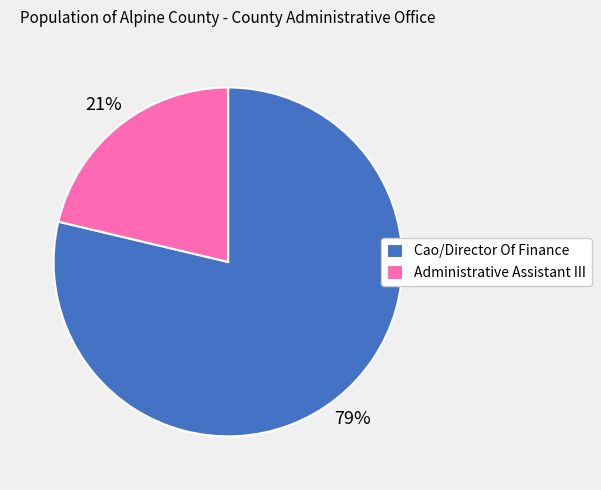

Is it true that Administrative Assistant III is 21% of the pie?

True